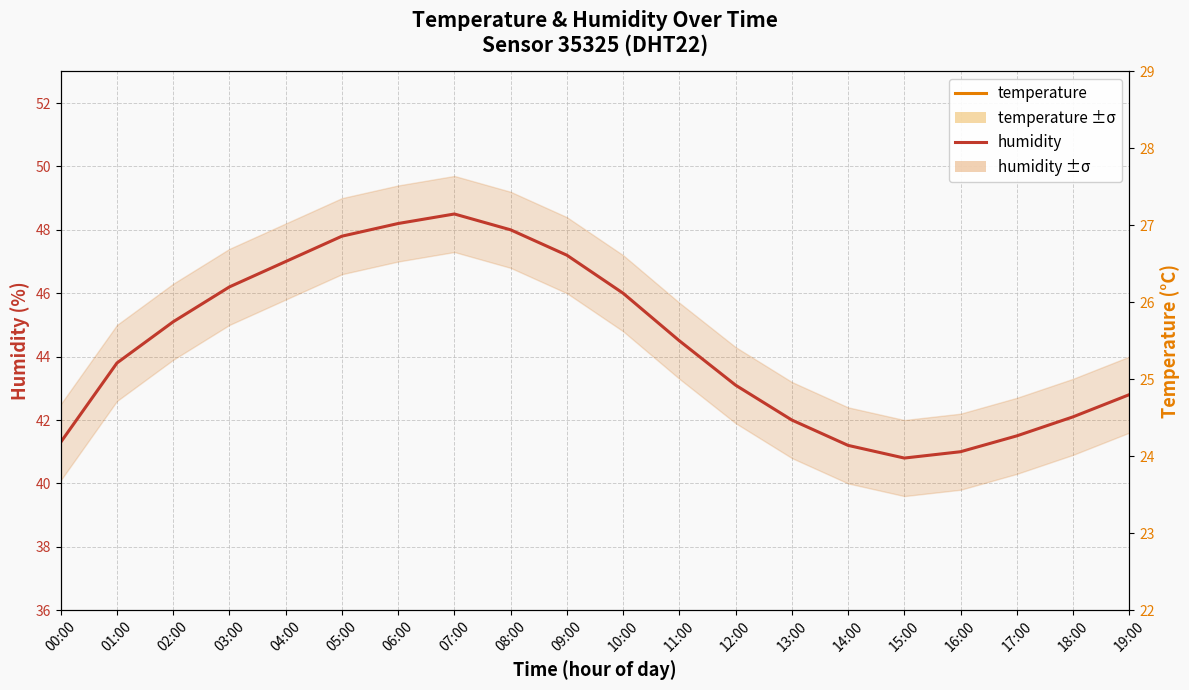

What are all the series names shown in the legend?

humidity, temperature